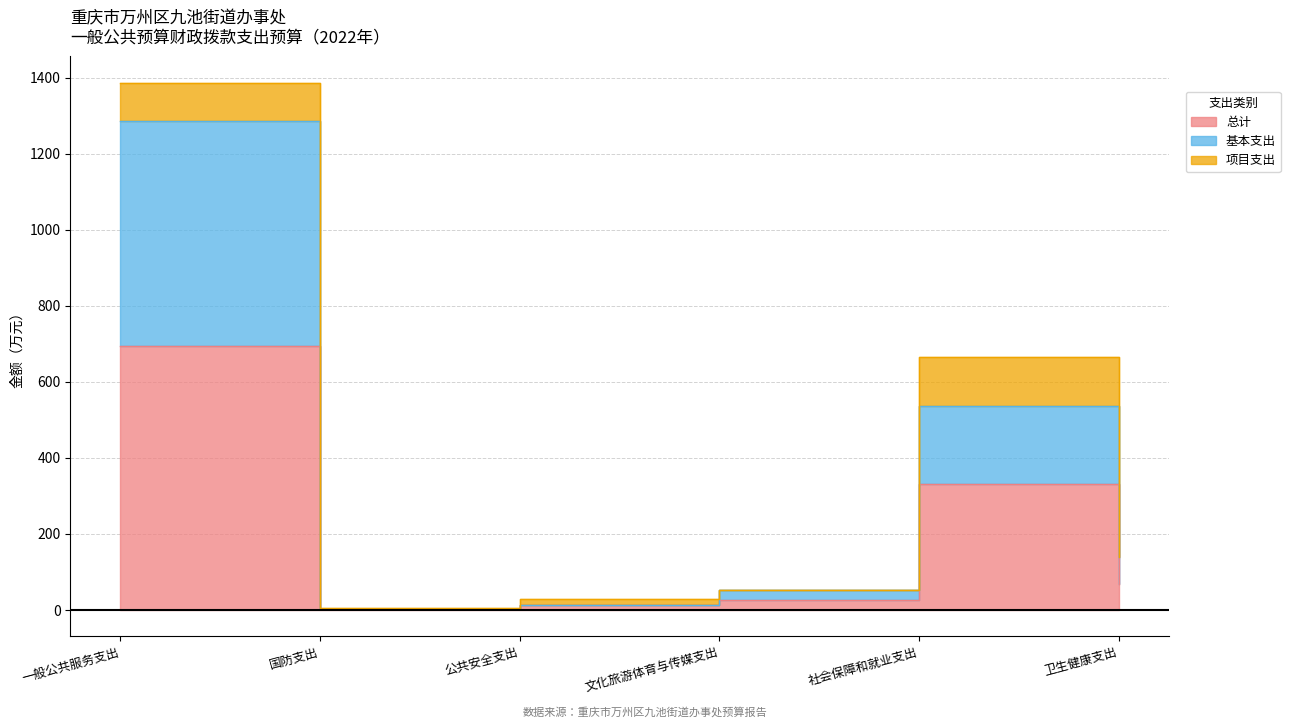

True or false: 总计 and 基本支出 intersect in this chart.

False